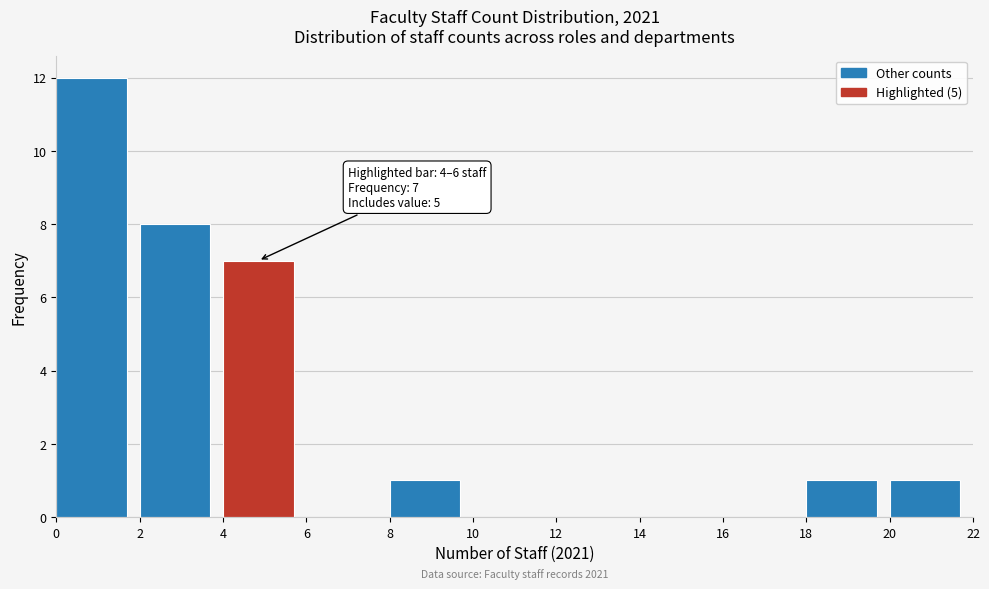

Over which range of the x-axis is the bar tallest?

0 to 2